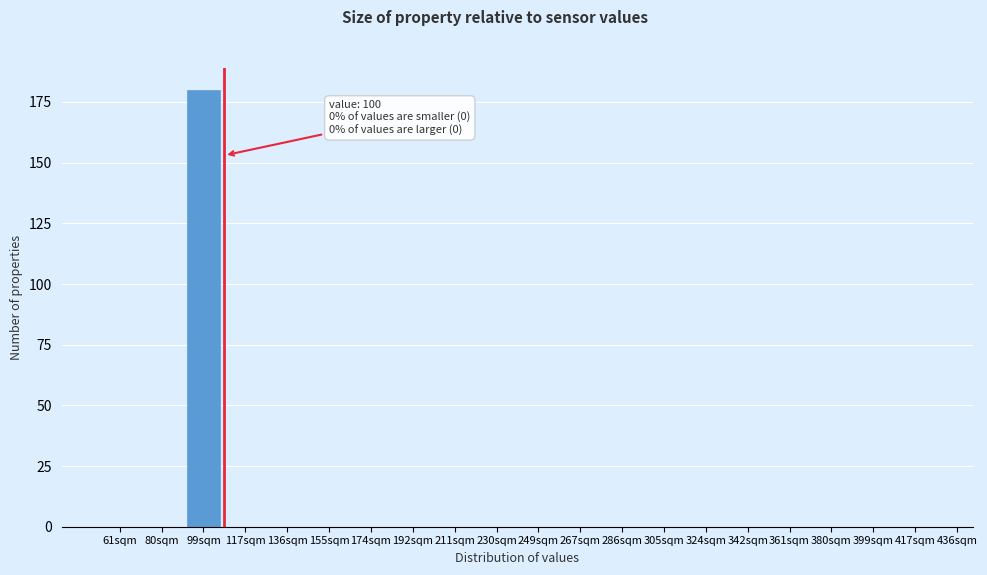

Reading right to left, what are all the values shown in this chart?

417sqm=0	399sqm=0	380sqm=0	361sqm=0	342sqm=0	324sqm=0	305sqm=0	286sqm=0	267sqm=0	249sqm=0	230sqm=0	211sqm=0	192sqm=0	174sqm=0	155sqm=0	136sqm=0	117sqm=0	99sqm=180	80sqm=0	61sqm=0